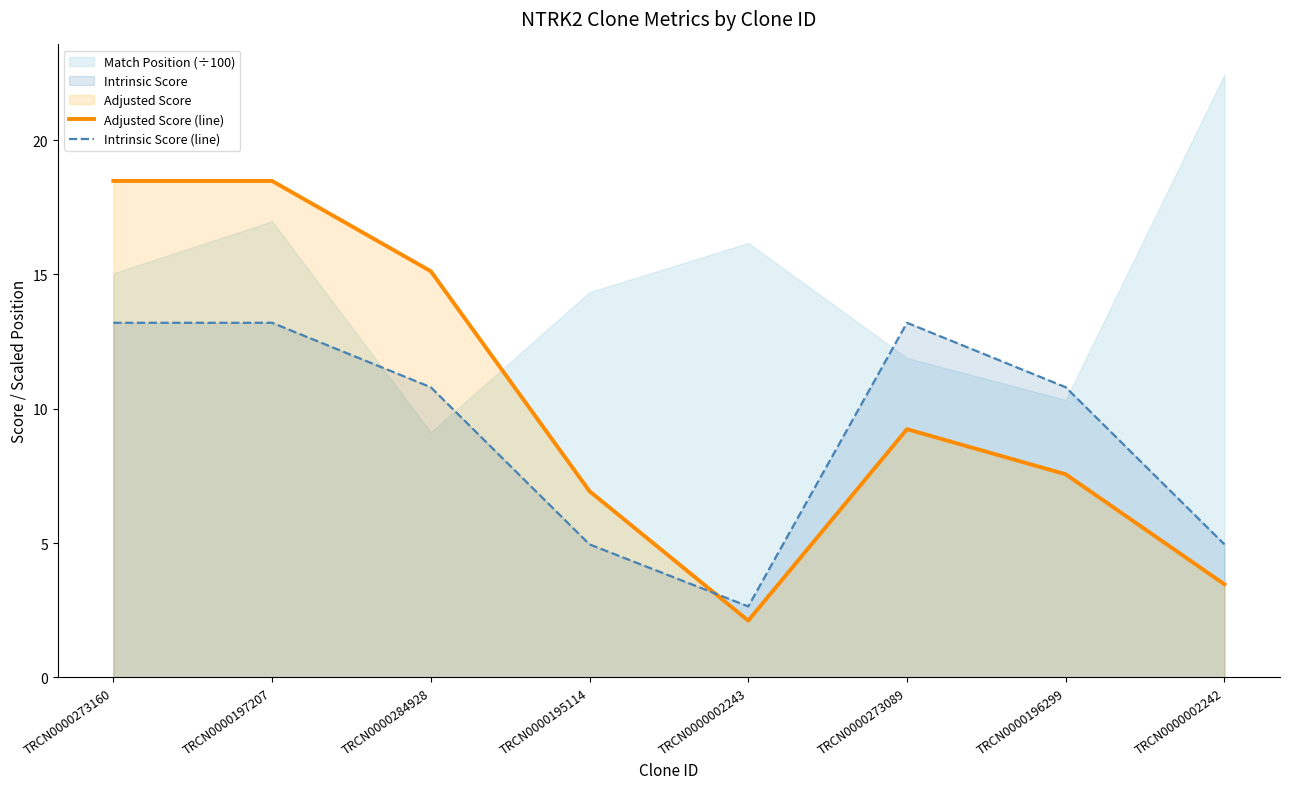

Where does the Intrinsic Score (line) series first go above 10?

TRCN0000273160